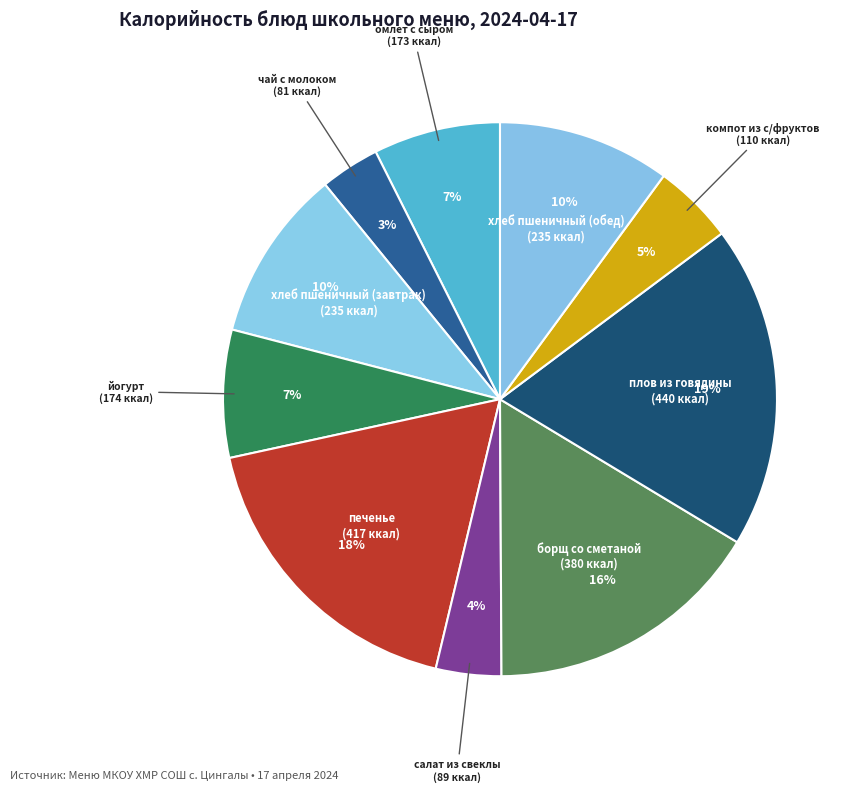

Rank the categories by value from highest to lowest.

плов из говядины, печенье, борщ со сметаной, хлеб пшеничный (завтрак), хлеб пшеничный (обед), йогурт, омлет с сыром, компот из с/фруктов, салат из свеклы, чай с молоком